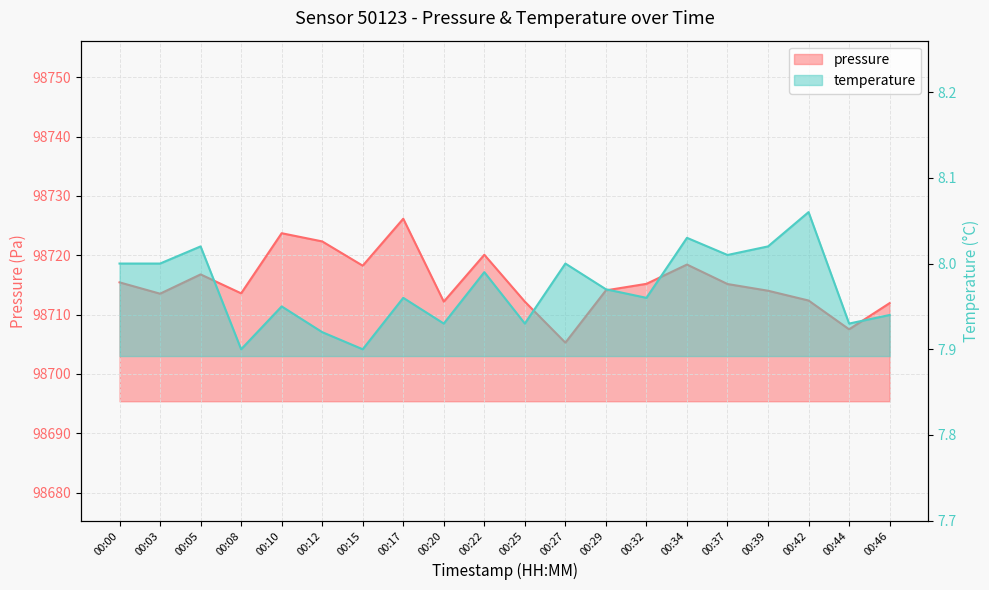

Reading right to left, list all the values displayed in this chart.

pressure: 00:46=98711.9	00:44=98707.5	00:42=98712.4	00:39=98714.0	00:37=98715.2	00:34=98718.4	00:32=98715.2	00:29=98714.1	00:27=98705.3	00:25=98712.2	00:22=98720.1	00:20=98712.2	00:17=98726.2	00:15=98718.2	00:12=98722.3	00:10=98723.7	00:08=98713.6	00:05=98716.8	00:03=98713.5	00:00=98715.4
temperature: 00:46=7.9	00:44=7.9	00:42=8.1	00:39=8.0	00:37=8.0	00:34=8.0	00:32=8.0	00:29=8.0	00:27=8.0	00:25=7.9	00:22=8.0	00:20=7.9	00:17=8.0	00:15=7.9	00:12=7.9	00:10=8.0	00:08=7.9	00:05=8.0	00:03=8.0	00:00=8.0